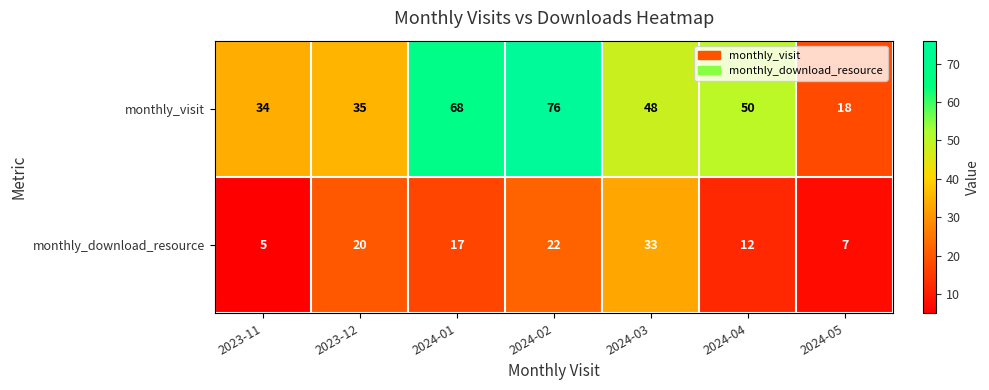

Reading left to right, what are all the values shown in this chart?

monthly_visit: 34	35	68	76	48	50	18
monthly_download_resource: 5	20	17	22	33	12	7